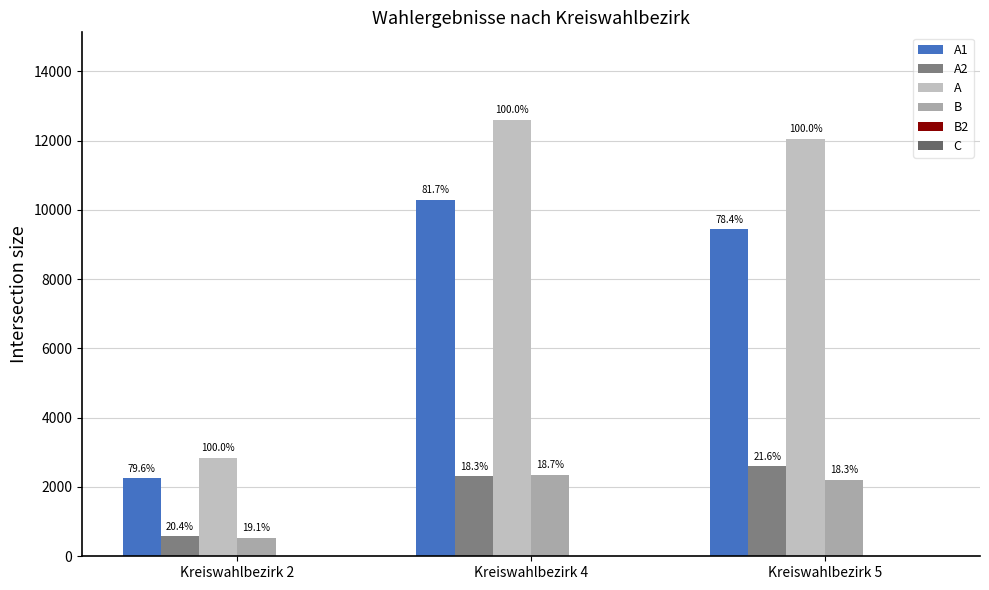

Rank the categories by B value from highest to lowest.

Kreiswahlbezirk 4, Kreiswahlbezirk 5, Kreiswahlbezirk 2